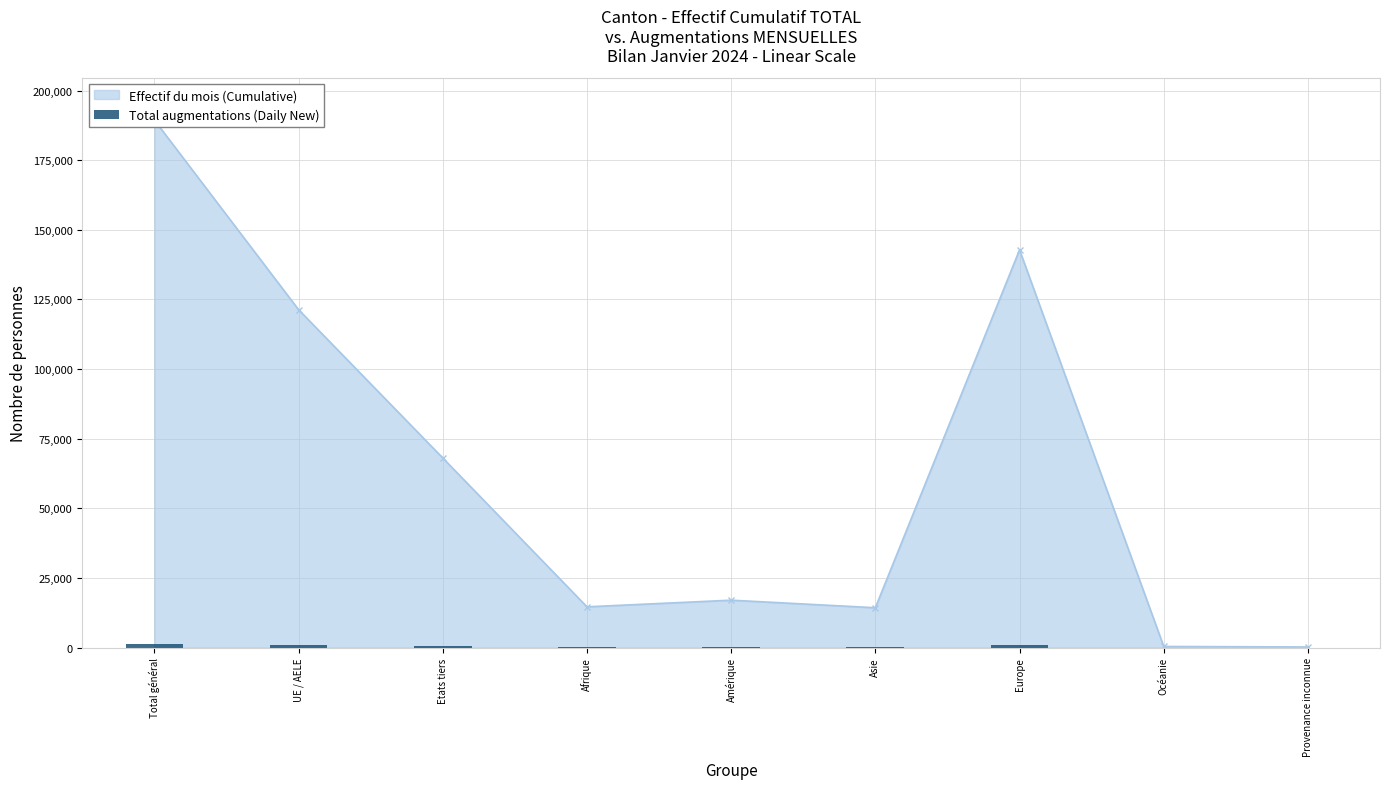

What is the value of the 8th bar from the left?

2